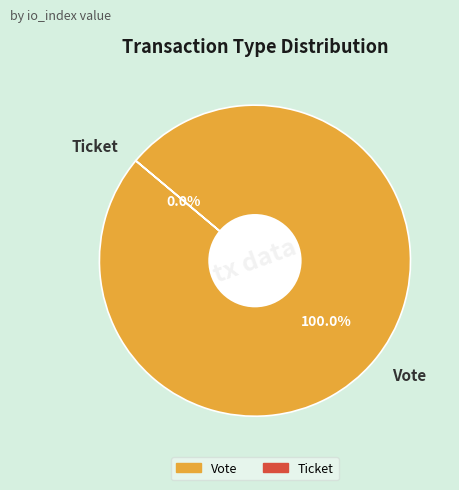

Does any single category account for the majority?

Yes